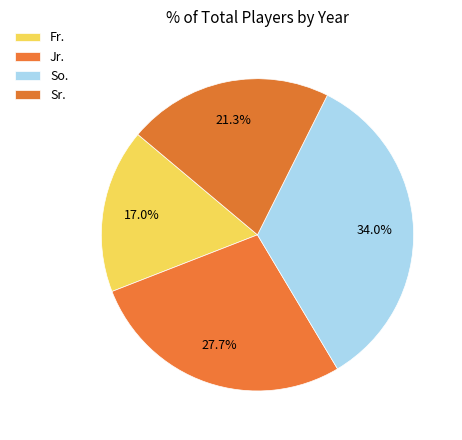

Count the number of slices in the pie.

4